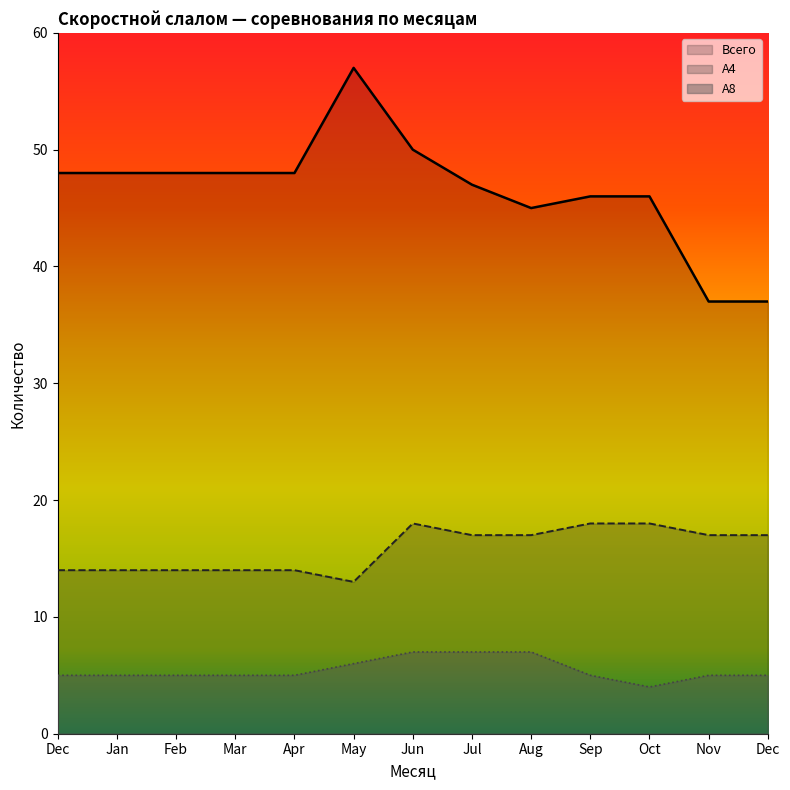

In А4, how many points are lower than both neighbors (excluding endpoints)?

1